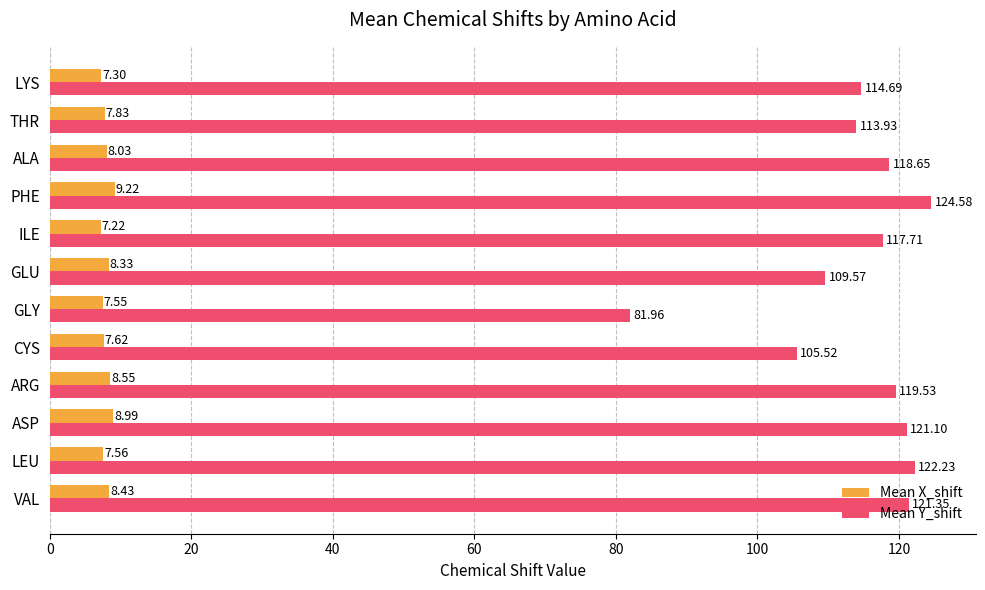

Which series has the largest range (max minus min)?

Mean Y_shift